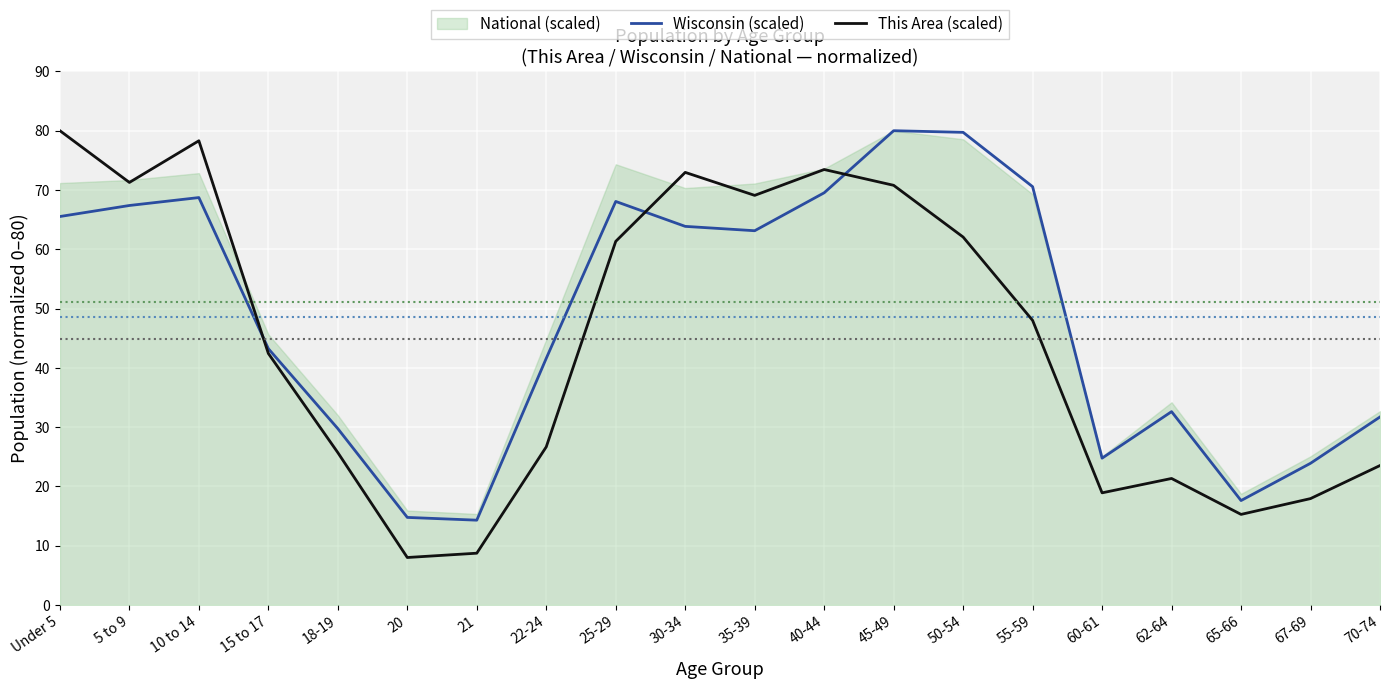

In This Area (scaled), how many points are higher than both neighbors (excluding endpoints)?

4